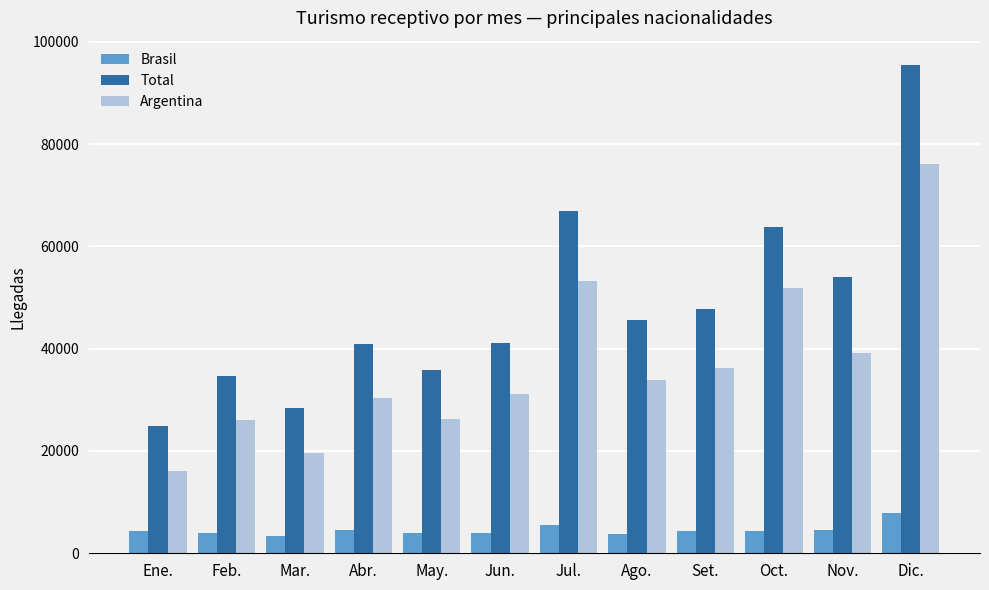

Rank the series by their maximum value, from lowest to highest.

Brasil, Argentina, Total